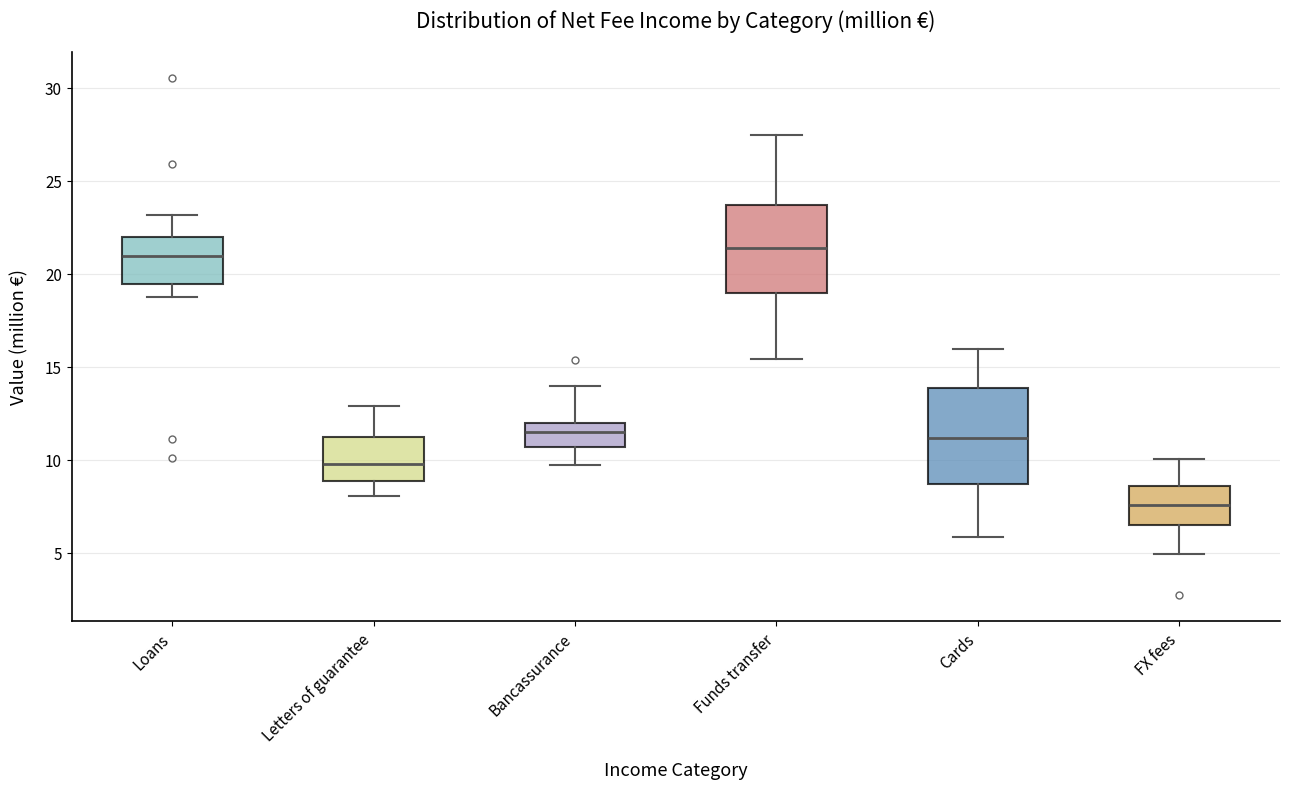

Which box has the lowest median line?

FX fees